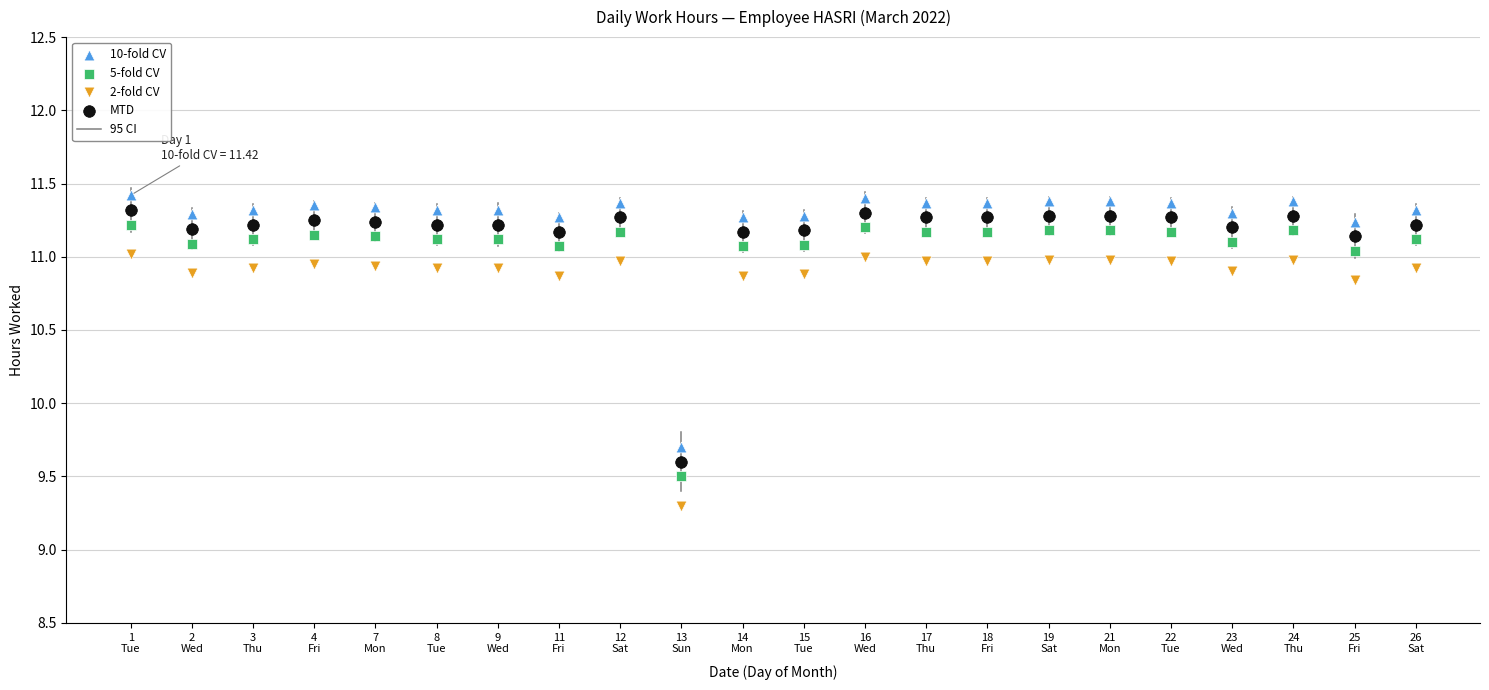

Across all data points, what is the range of Y values (max minus min)?

2.1